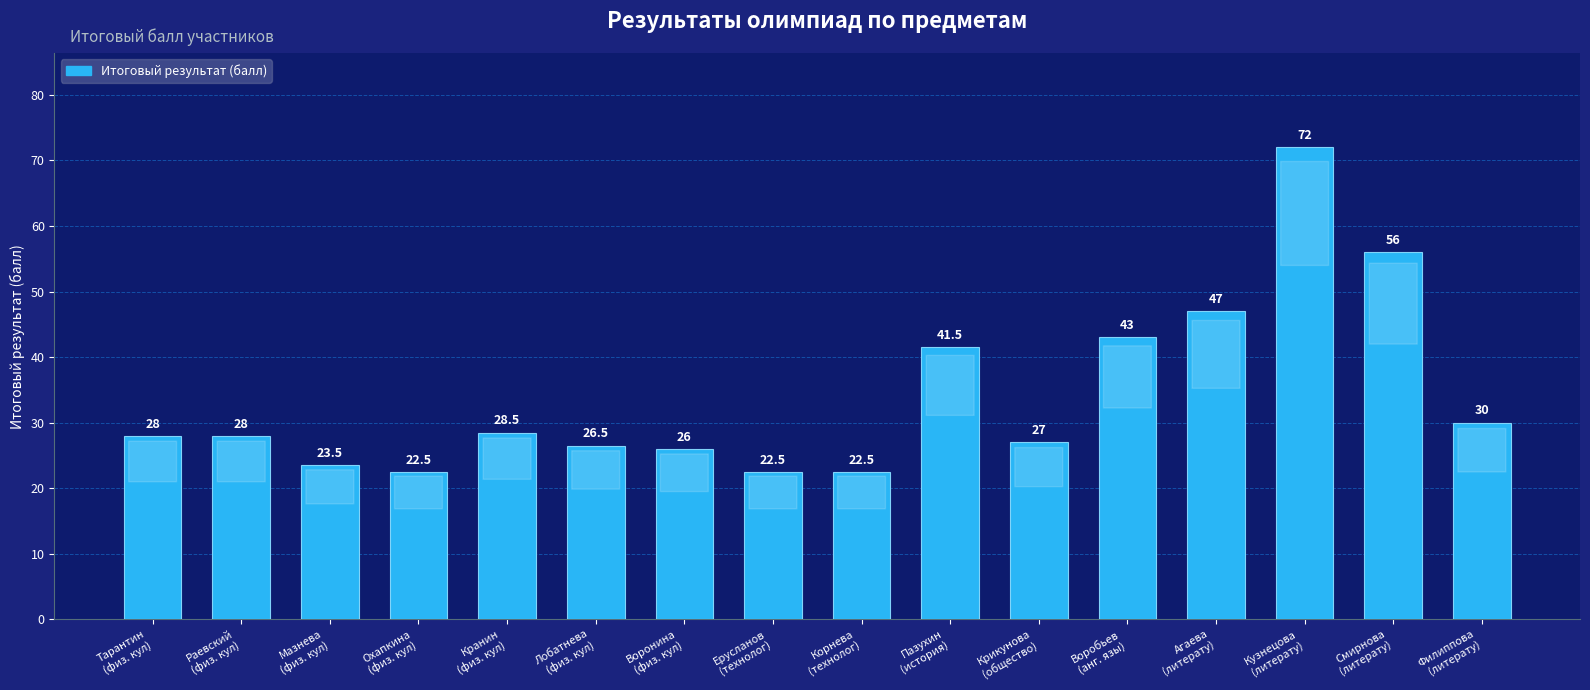

The value at Кузнецова
(литерату) is 18.0. True or false?

False